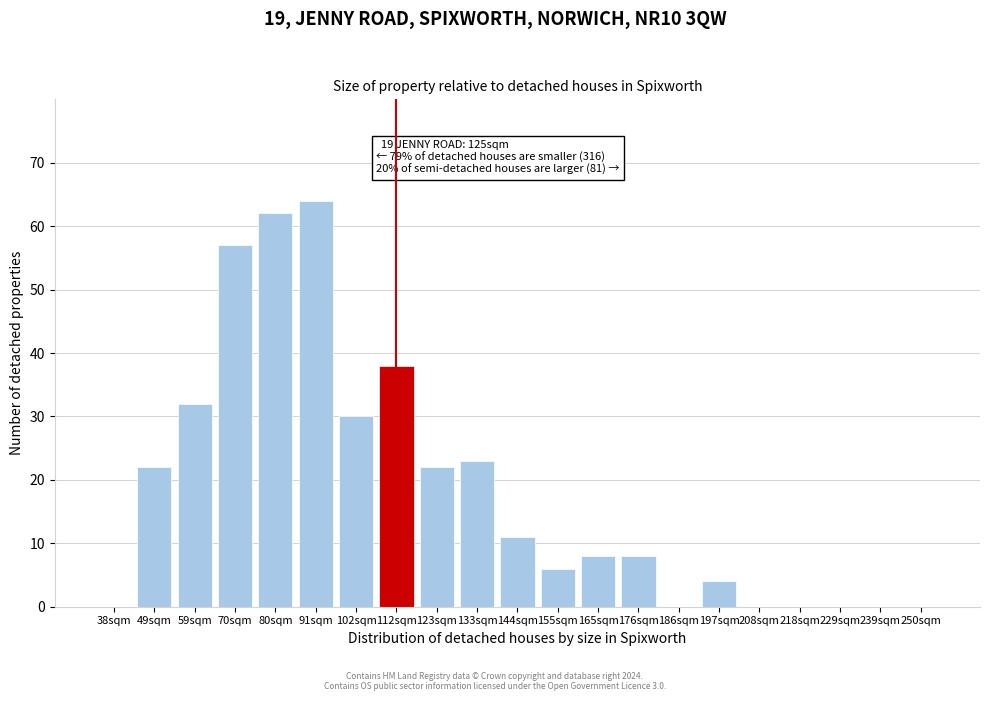

Reading left to right, what are all the values shown in this chart?

38sqm=0	49sqm=22	59sqm=32	70sqm=57	80sqm=62	91sqm=64	102sqm=30	112sqm=38	123sqm=22	133sqm=23	144sqm=11	155sqm=6	165sqm=8	176sqm=8	186sqm=0	197sqm=4	208sqm=0	218sqm=0	229sqm=0	239sqm=0	250sqm=0